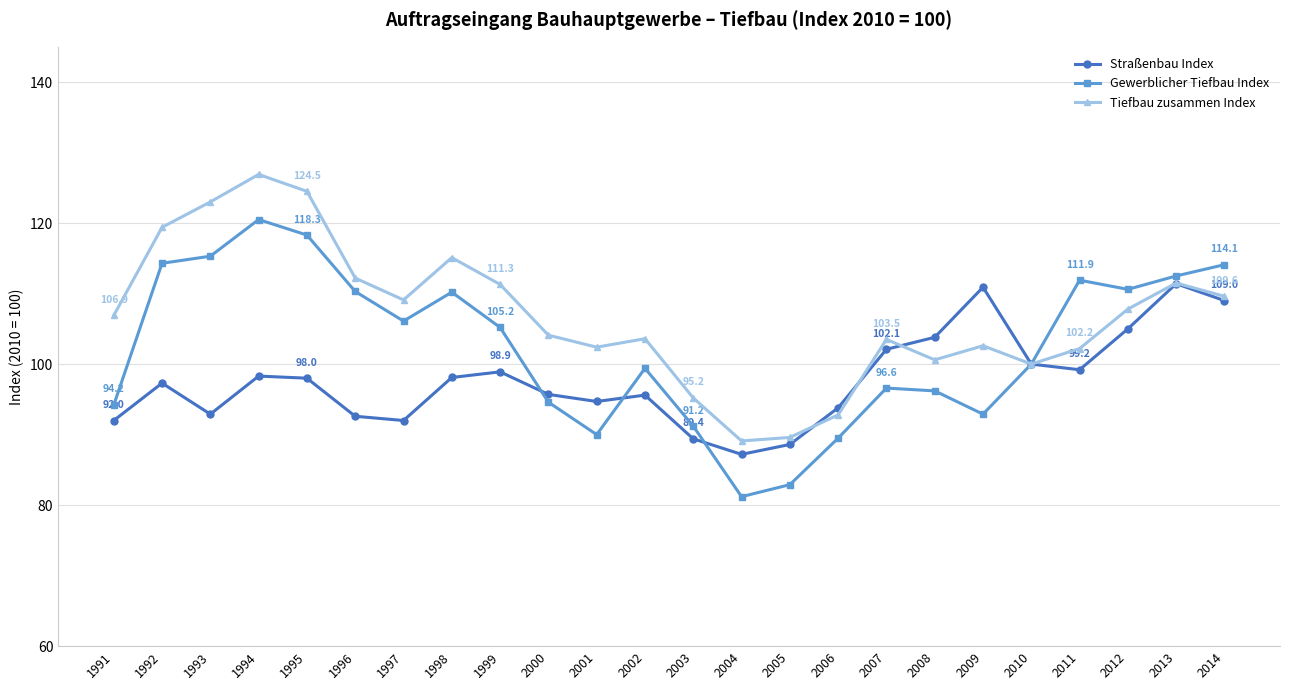

What is the smallest value displayed?

81.2